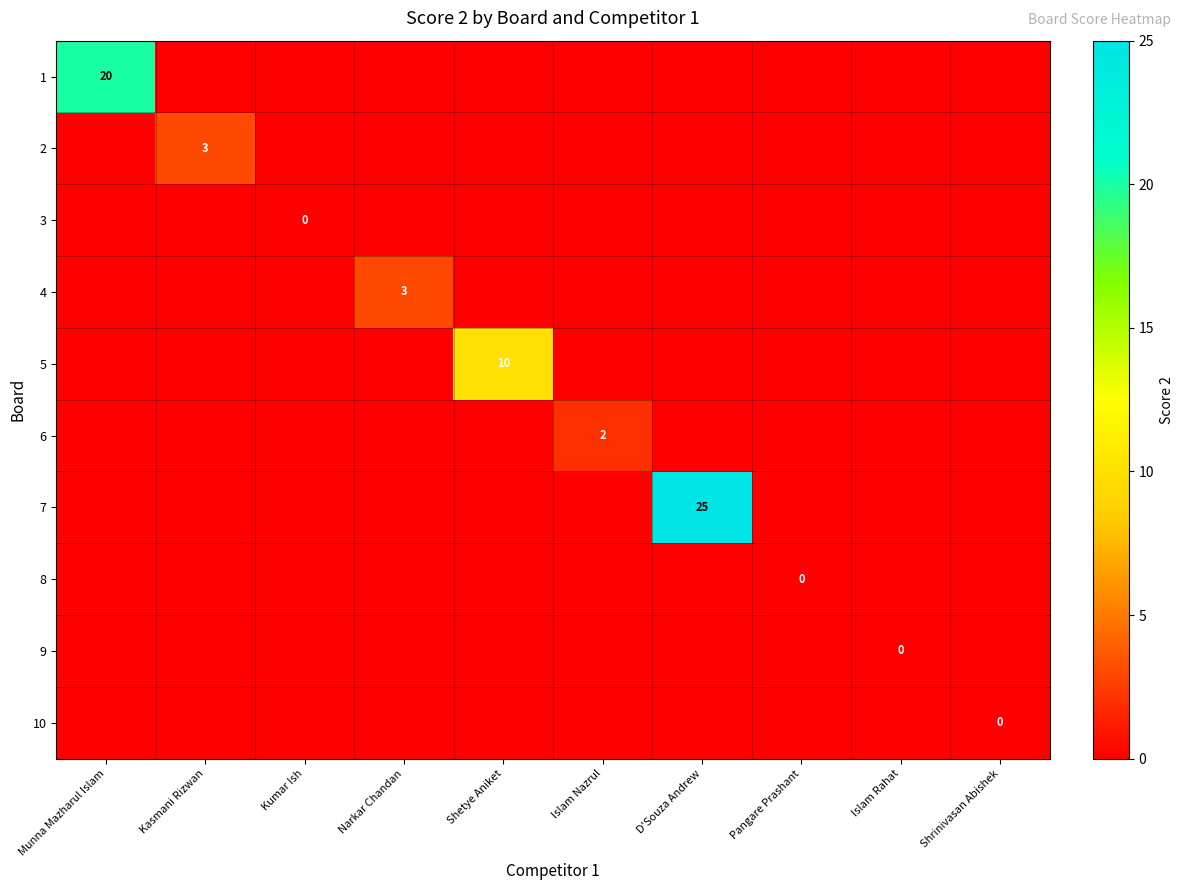

Is it true that 4 equals 4 at Narkar Chandan?

False